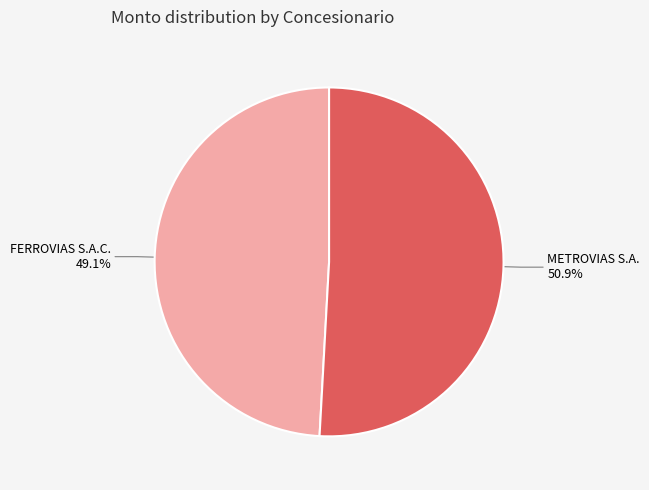

Is there any slice that represents more than half of the pie?

Yes